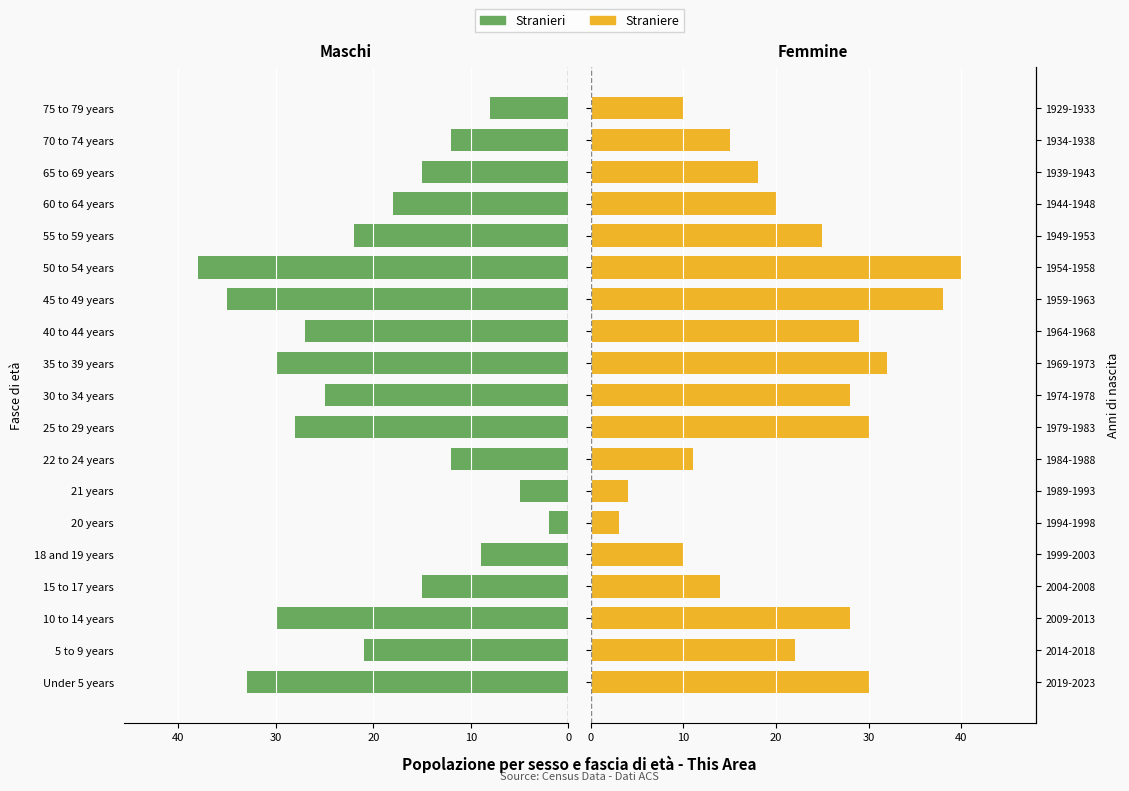

The Maschi series shows 33 at 0. True or false?

True